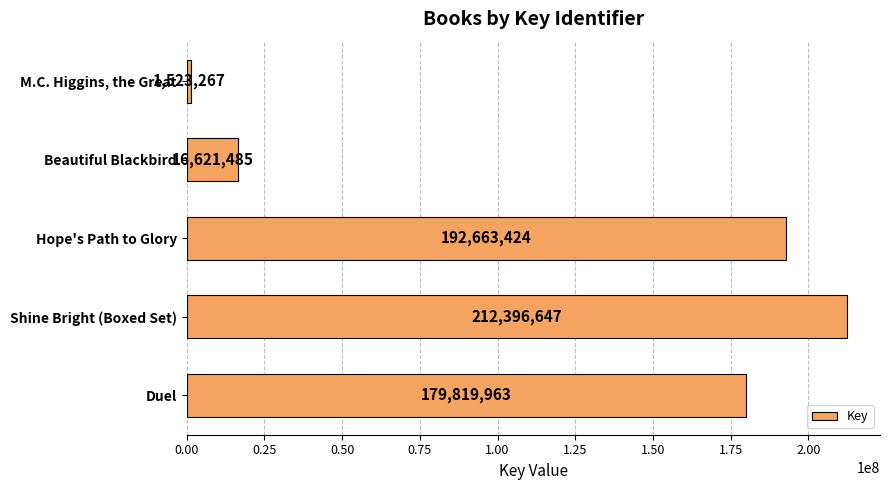

At which label is the value closest to 106959957?

Duel